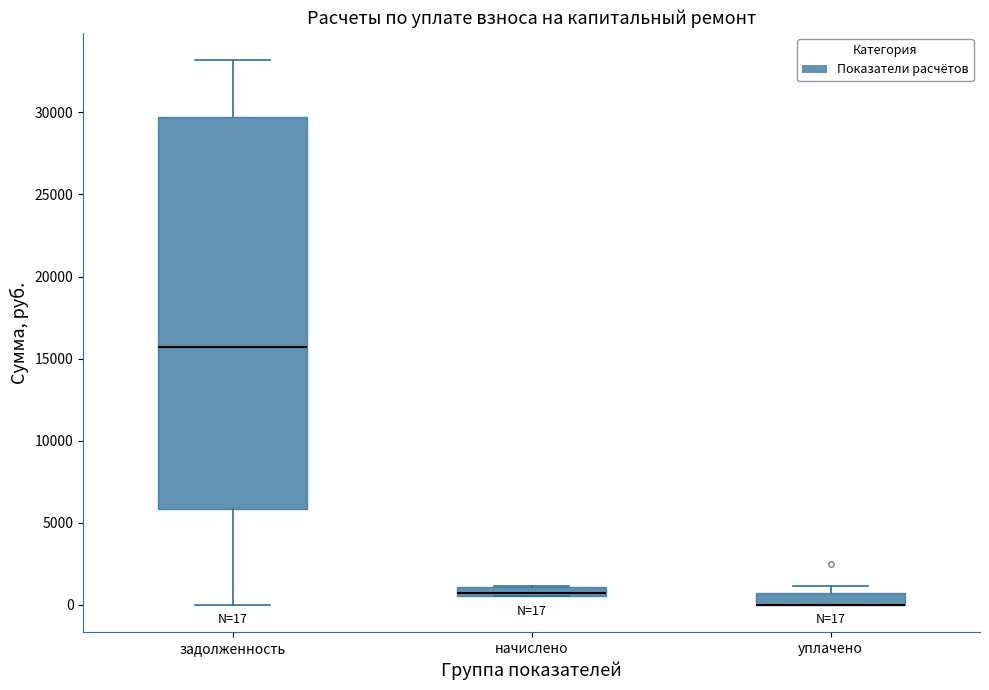

Which box is the tallest, from its lower edge to its upper edge?

задолженность